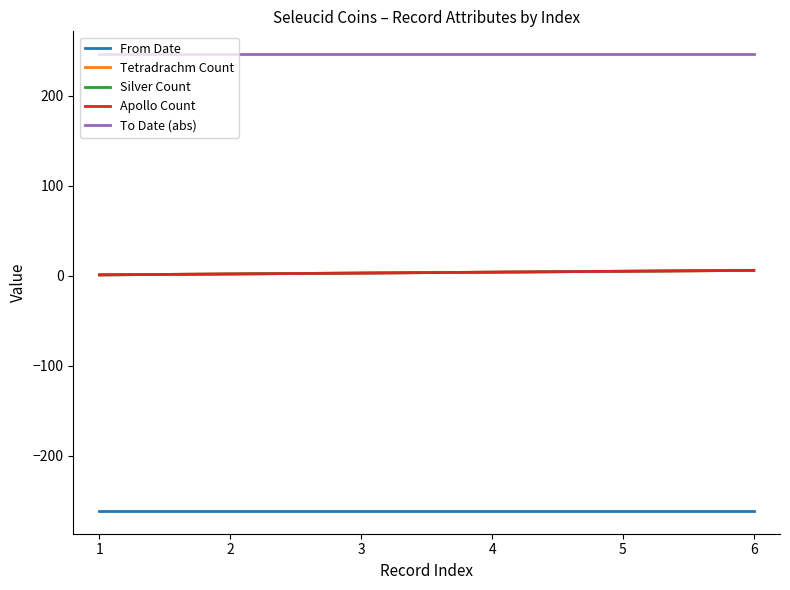

What is the lowest value of the Apollo Count series?

1